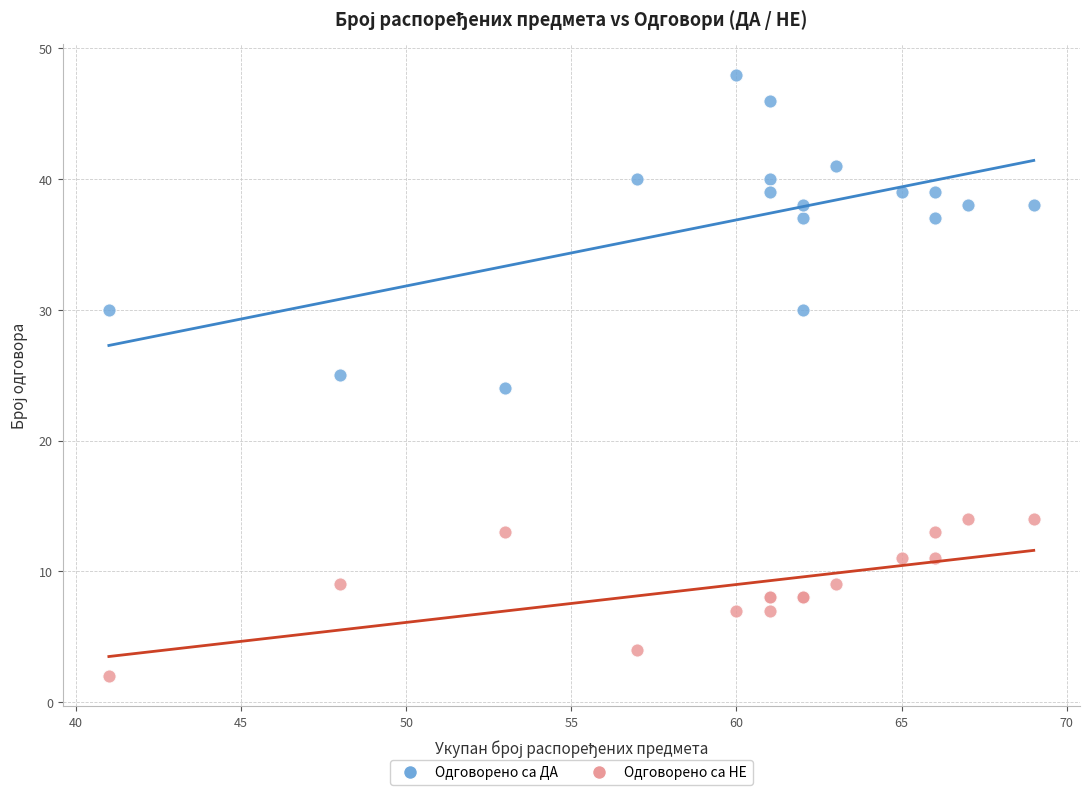

Which series reaches the maximum Y coordinate?

Одговорено са ДА